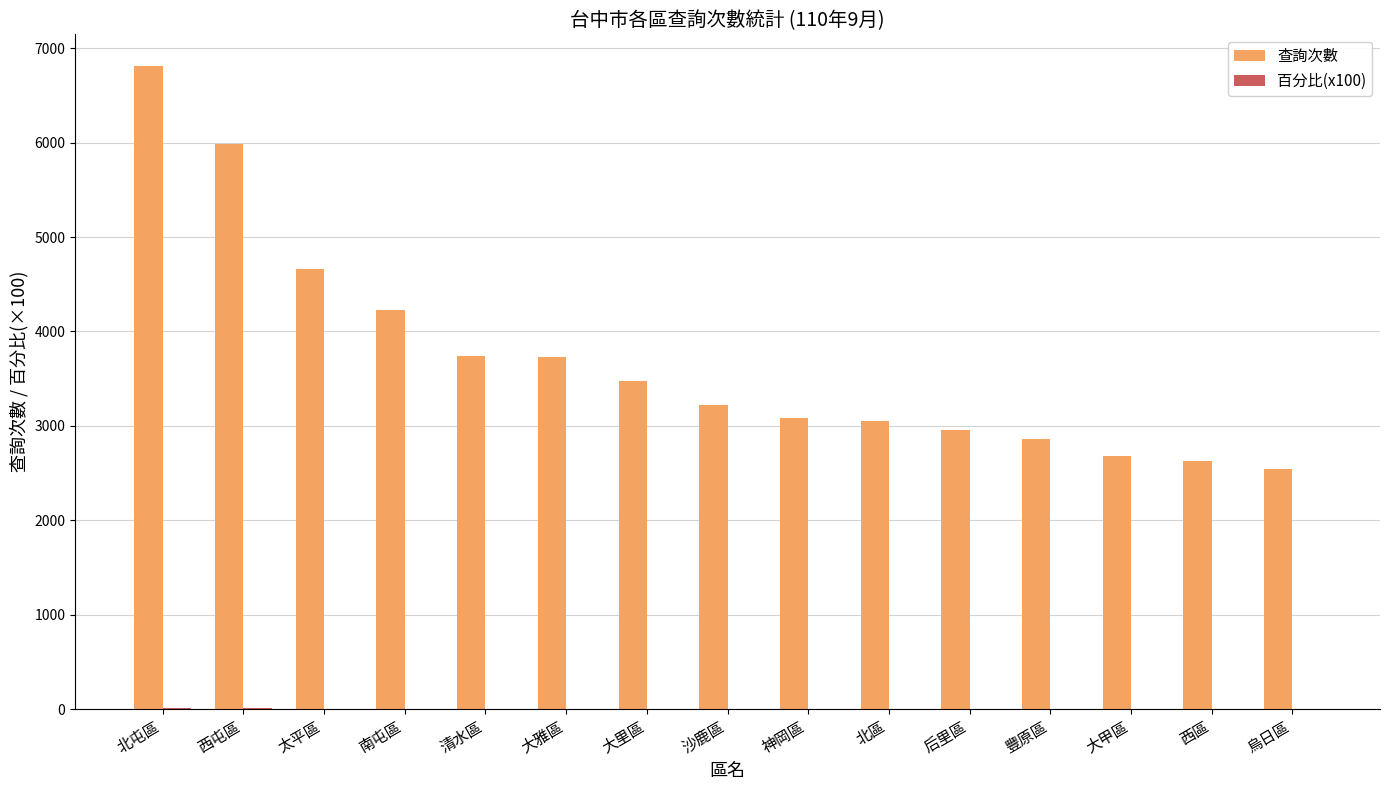

What is the greatest value displayed?

6807.0